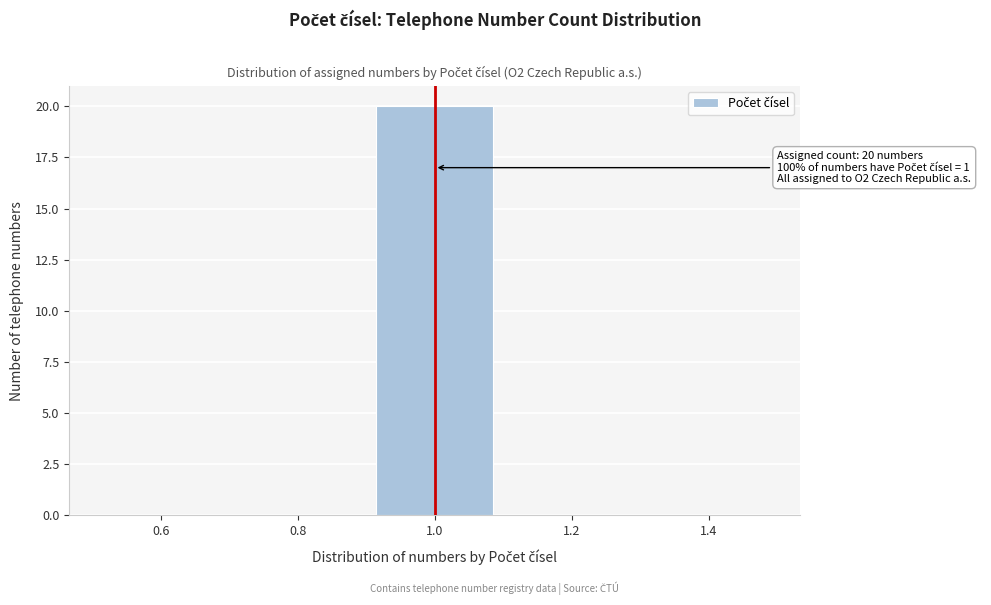

Over which range of the x-axis is the bar tallest?

0.9 to 1.1